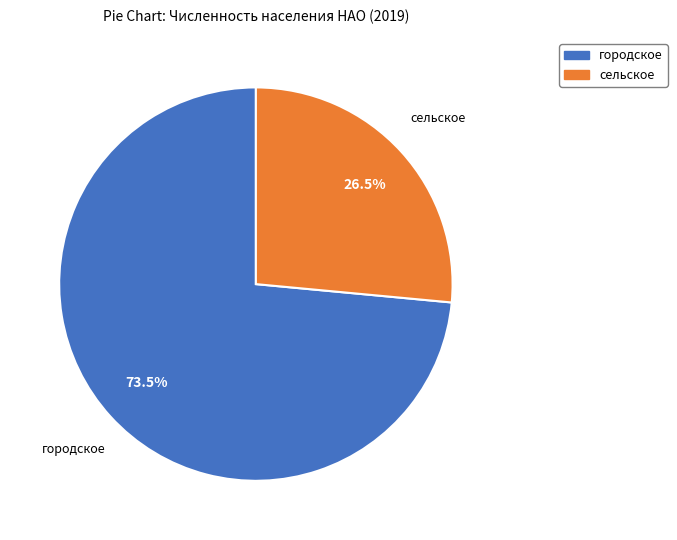

To the nearest percent, what is the average slice percentage?

50%